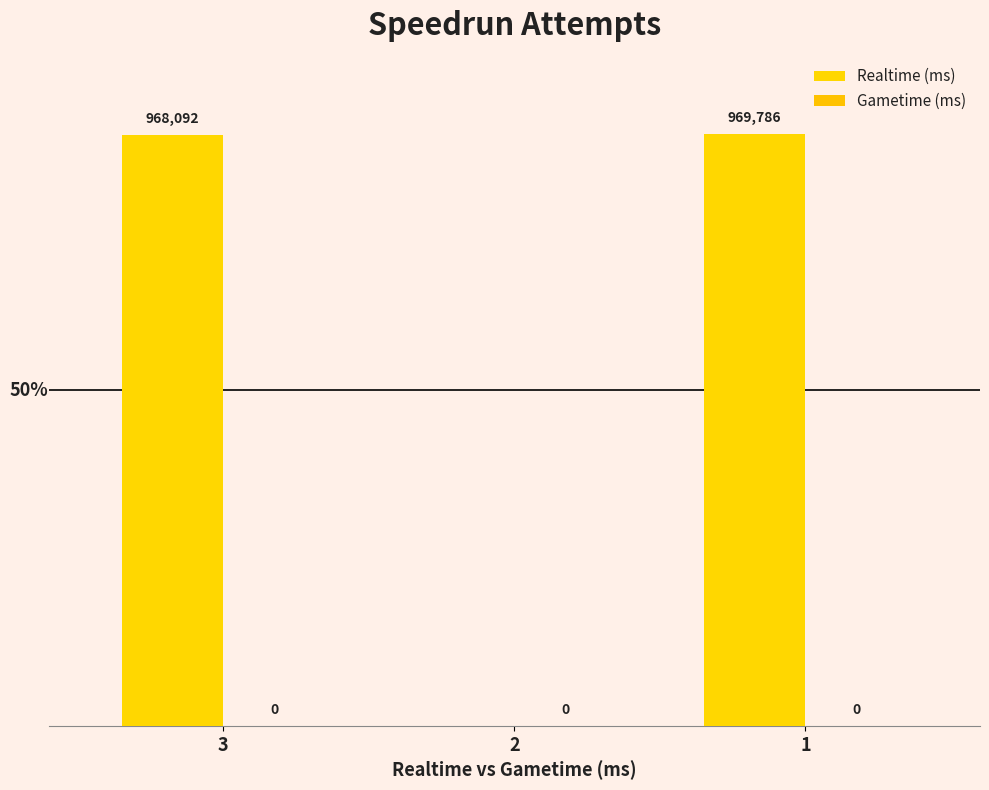

How many distinct data groups are displayed?

1